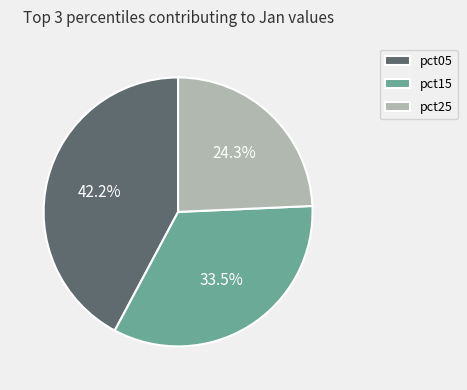

Which slice is the largest?

pct05